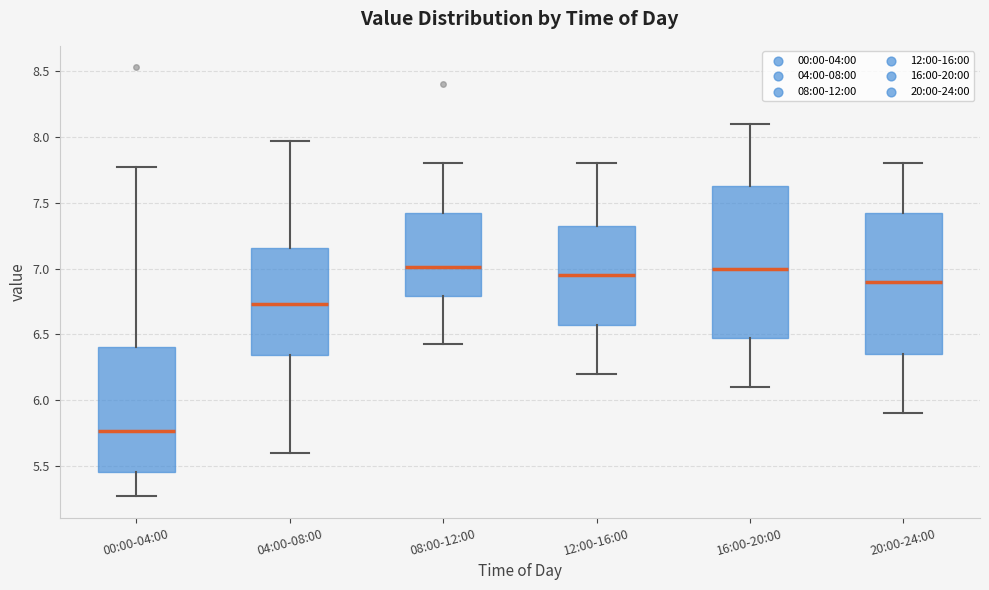

Reading left to right, transcribe this box plot: for each box, give where its median line is, the range the box spans, and where its two whiskers end, as read against the y-axis. The values are not printed on the chart, so give them approximately, as read against the axis.

00:00-04:00: median 5.75, box 5.45 to 6.40, whiskers 5.25 to 7.75
04:00-08:00: median 6.75, box 6.35 to 7.15, whiskers 5.60 to 7.95
08:00-12:00: median 7.00, box 6.80 to 7.45, whiskers 6.45 to 7.80
12:00-16:00: median 6.95, box 6.60 to 7.35, whiskers 6.20 to 7.80
16:00-20:00: median 7.00, box 6.50 to 7.65, whiskers 6.10 to 8.10
20:00-24:00: median 6.90, box 6.35 to 7.45, whiskers 5.90 to 7.80